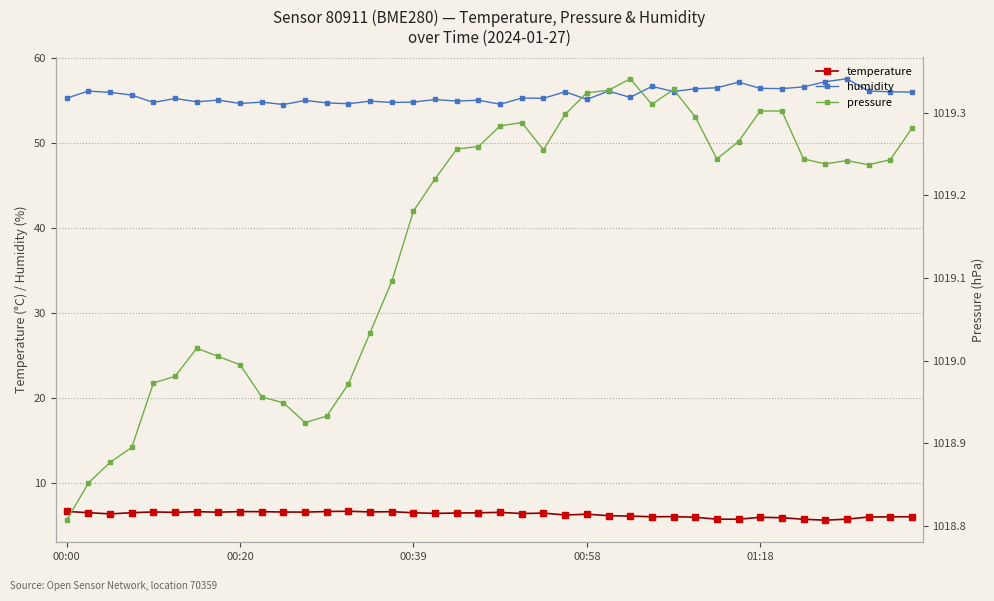

True or false: humidity and temperature intersect in this chart.

False